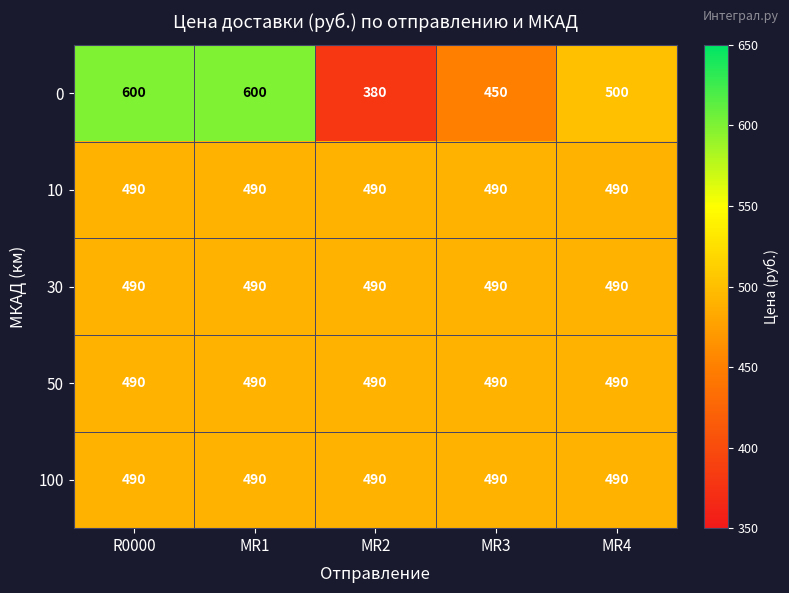

What value does the 30 series have at MR4?

490